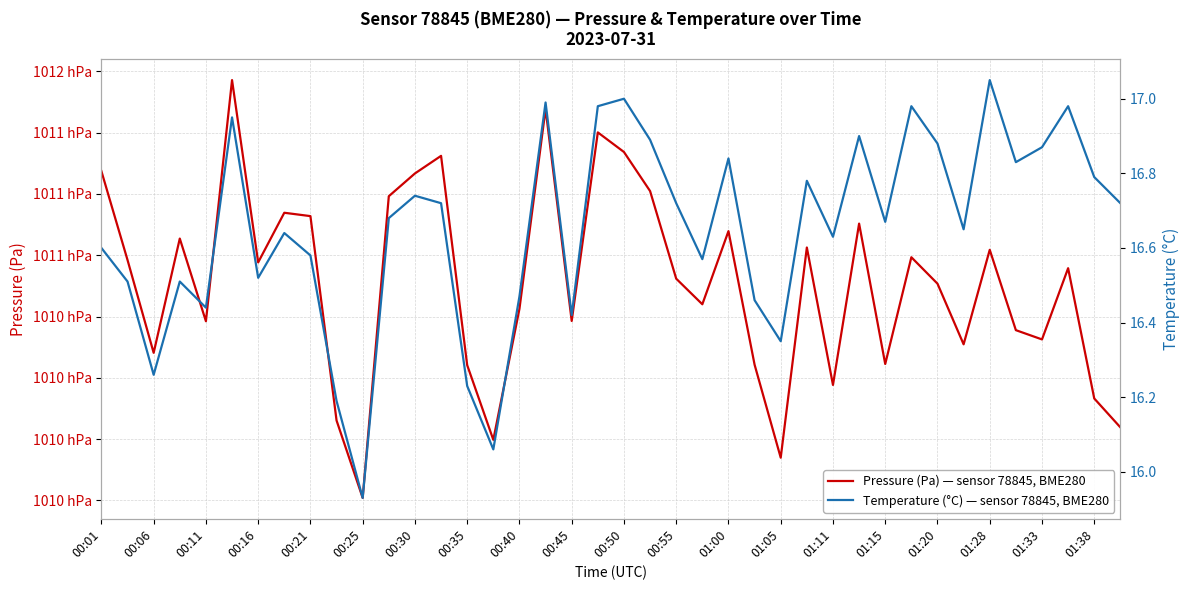

Between 01:00 and 01:28, which series saw the biggest shift?

Pressure (Pa) — sensor 78845, BME280